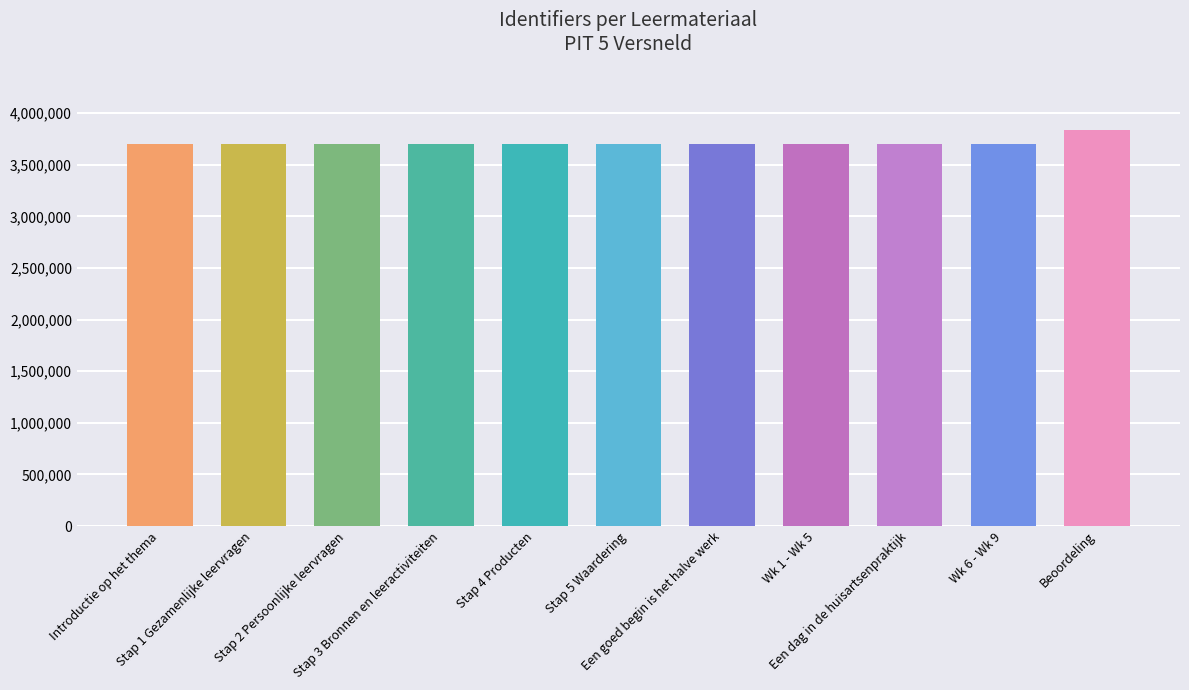

What is the greatest value displayed?

3832244